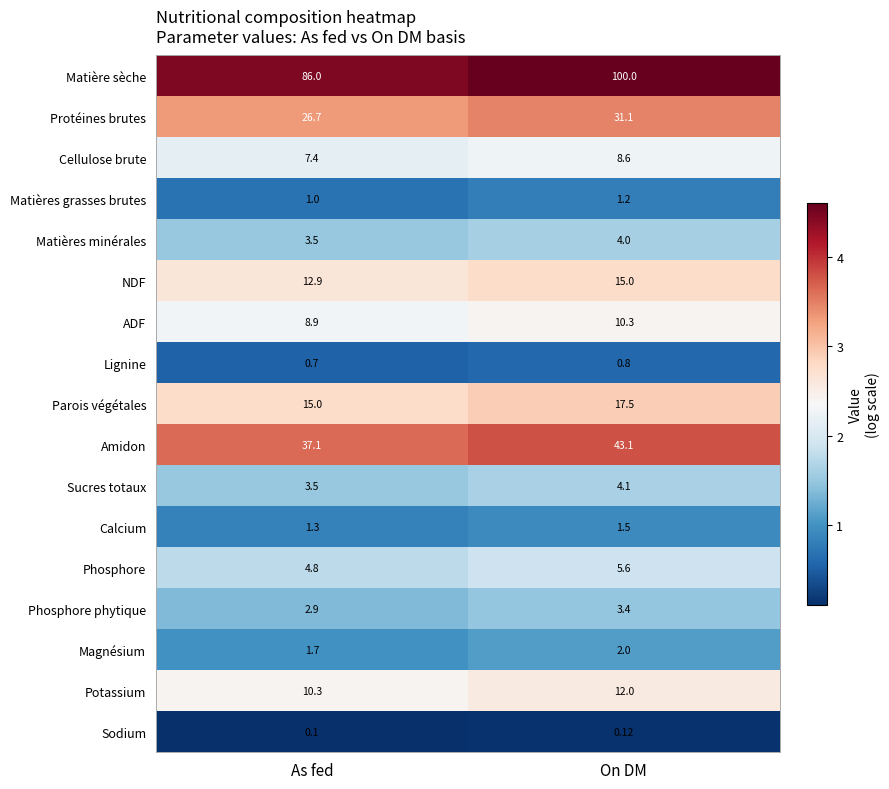

Is the value of Sucres totaux at As fed greater than the value of Calcium at On DM?

Yes